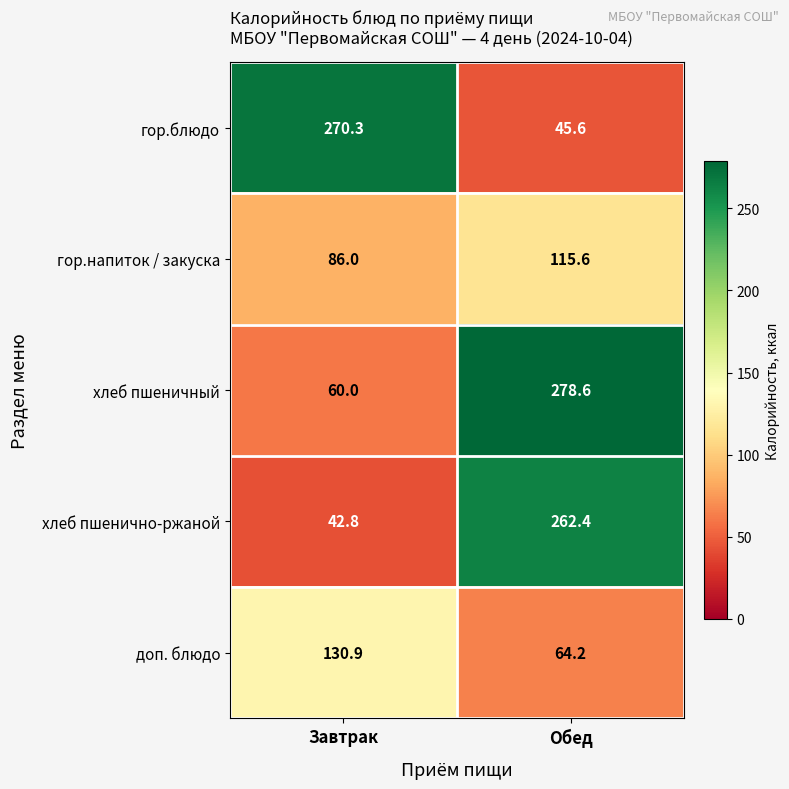

Rank the series by their maximum value, from lowest to highest.

гор.напиток / закуска, доп. блюдо, хлеб пшенично-ржаной, гор.блюдо, хлеб пшеничный